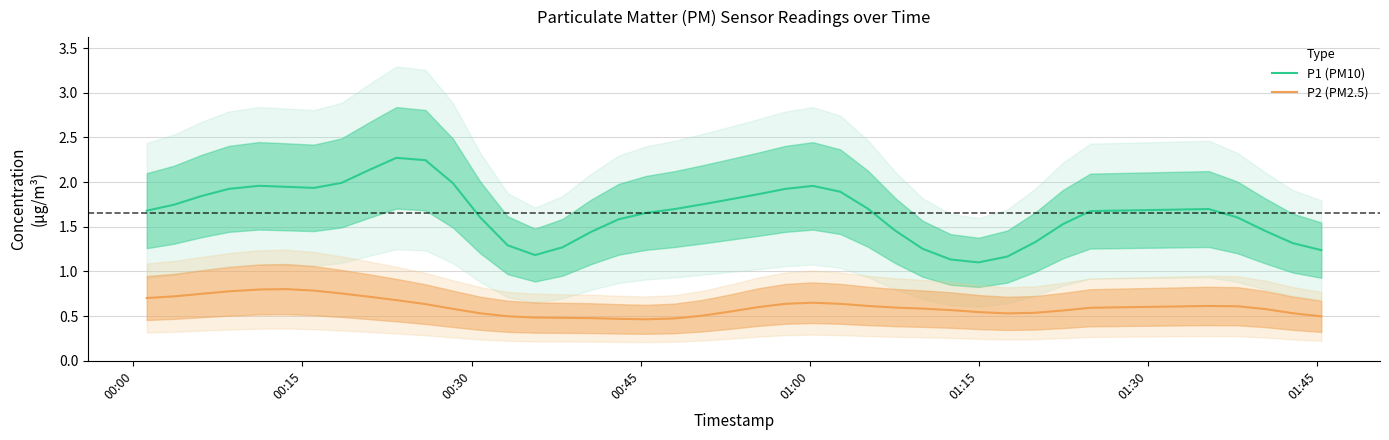

True or false: P1 (PM10) and P2 (PM2.5) intersect in this chart.

False